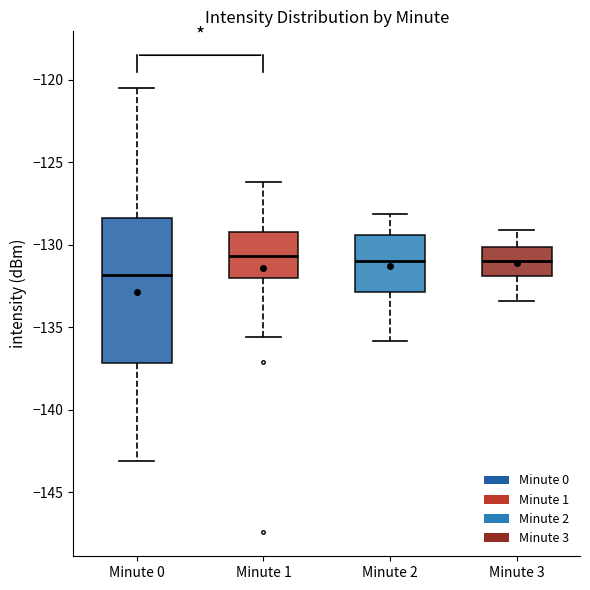

Which box is the tallest, from its lower edge to its upper edge?

Minute 0